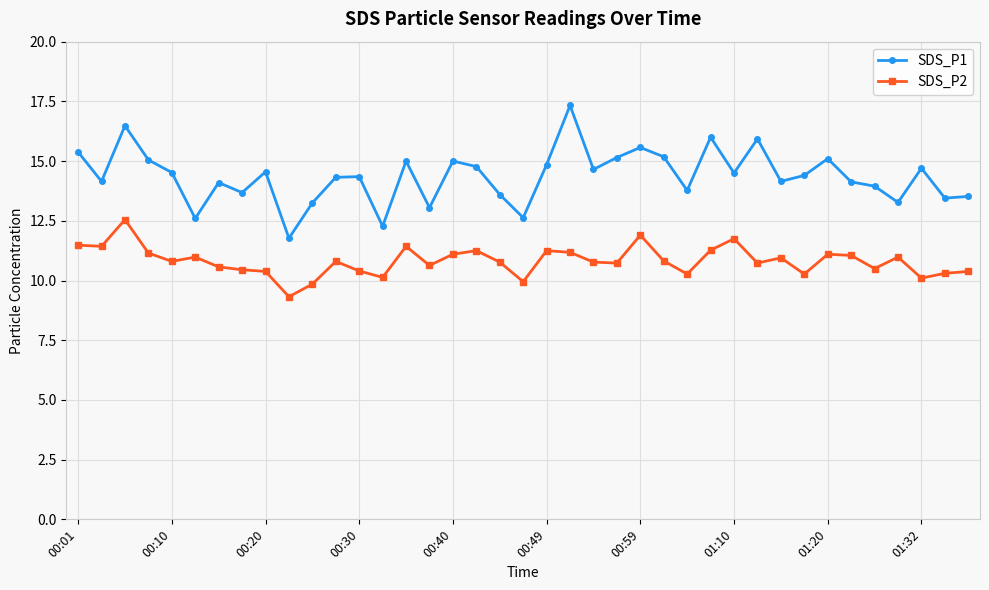

What is the value of the SDS_P1 point at the 26th from the left?

15.2